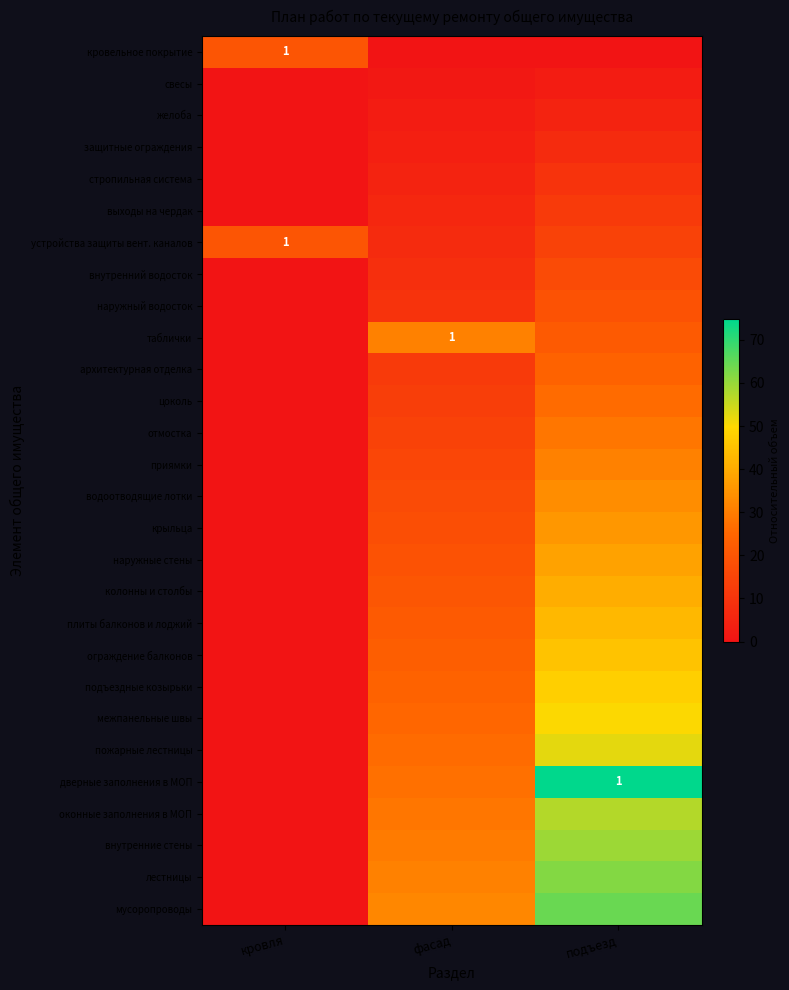

What is the spread (max minus min) of values at фасад?

32.1